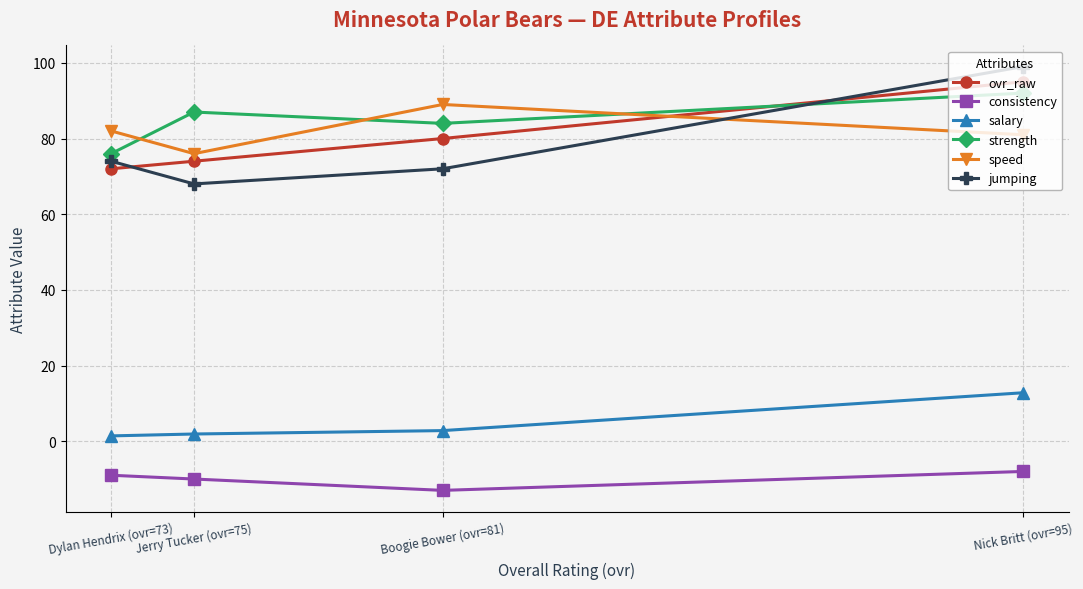

True or false: speed has more than 0 points higher than both neighbors.

True